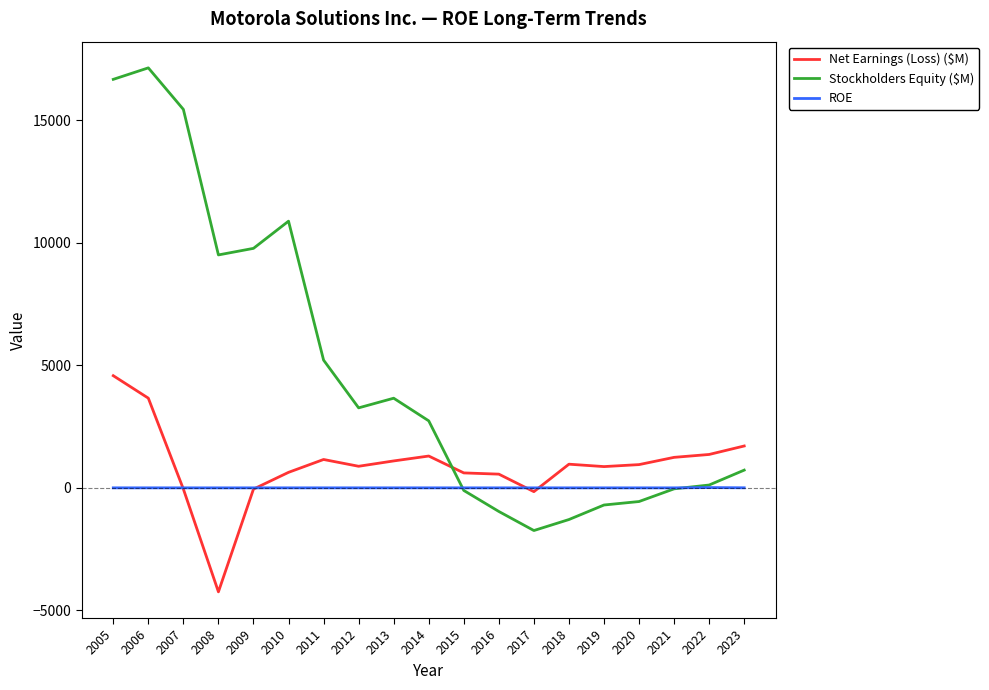

True or false: Net Earnings (Loss) ($M) and ROE intersect in this chart.

True